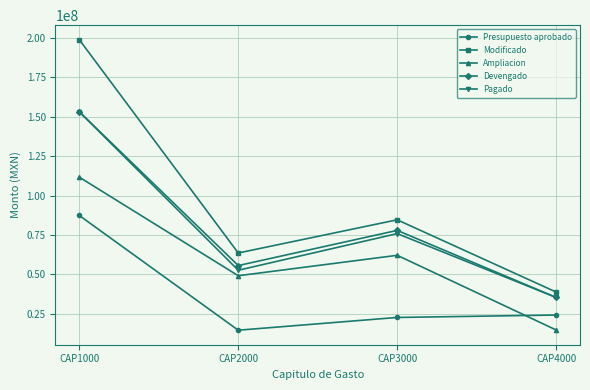

What is the difference between the maximum and second lowest values in the Pagado series?

100661413.9